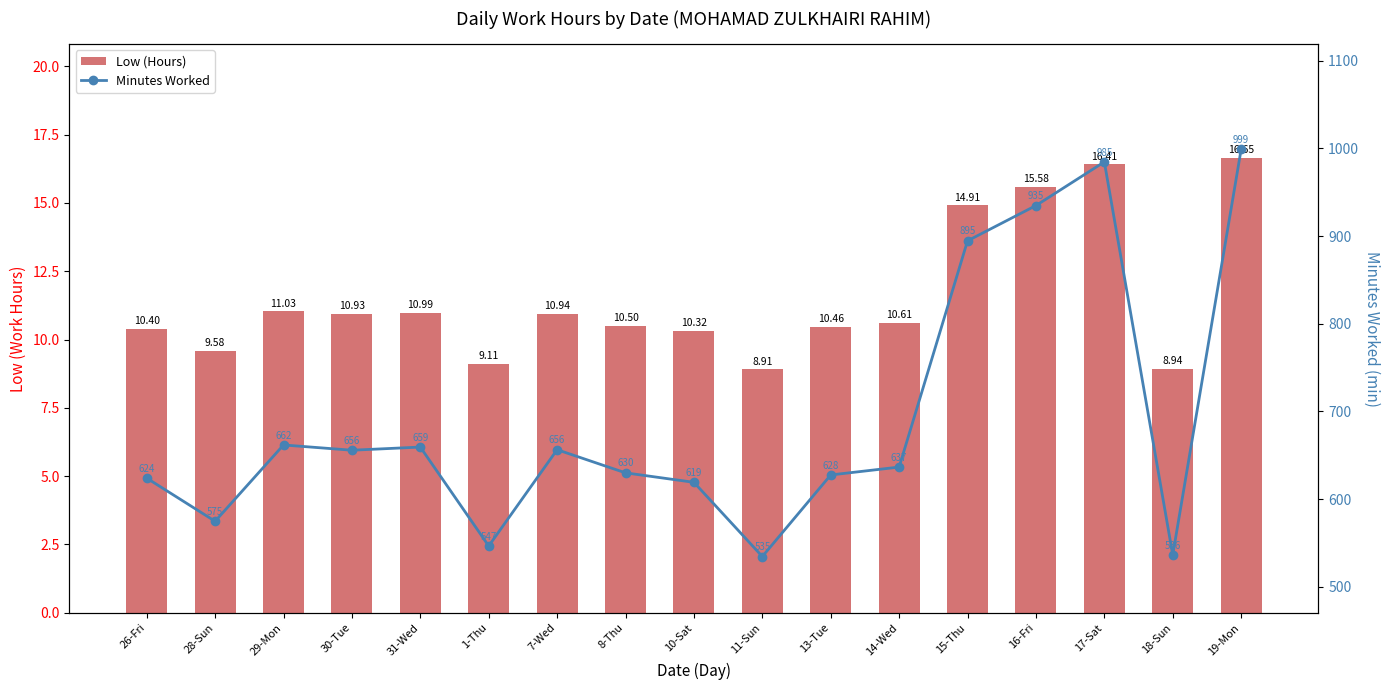

At how many categories does at least one series exceed 151?

17